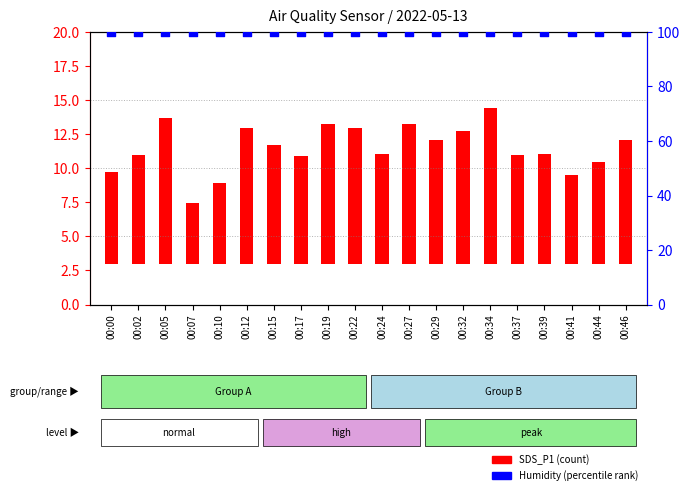

Is the value of SDS_P1 at 00:24 greater than the value of Humidity at 00:22?

No